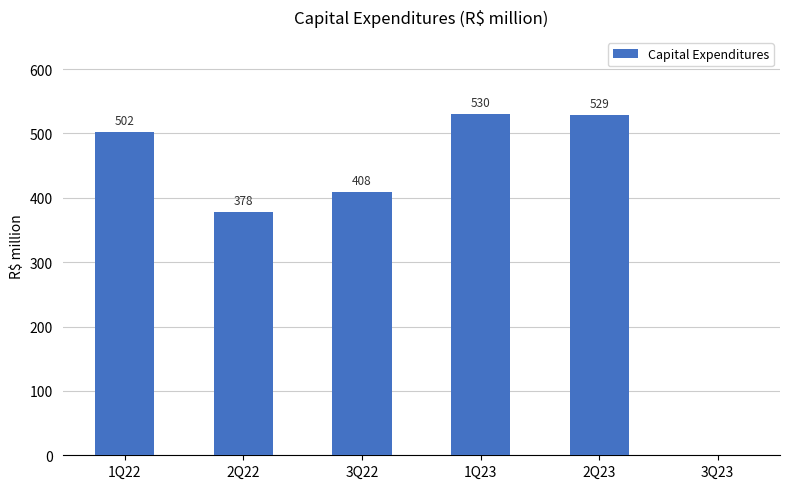

What is the ratio of the value at 1Q23 to the value at 1Q22?

1.1